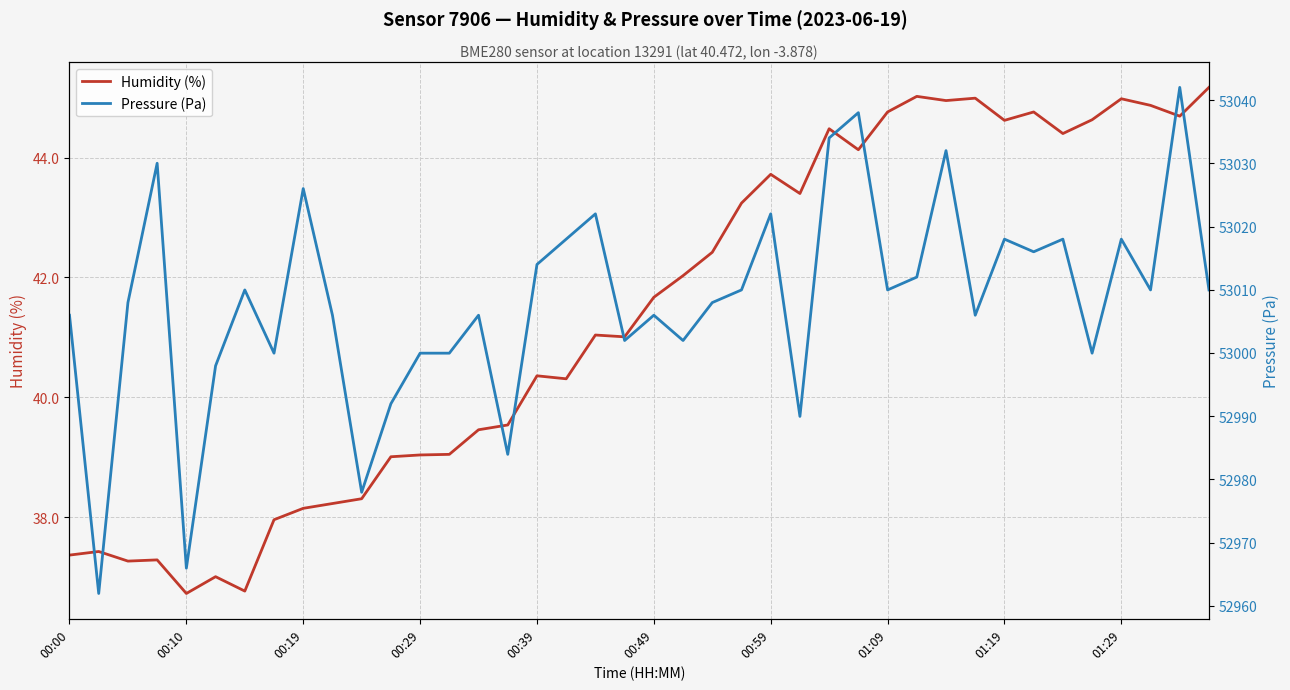

Is it true that Humidity (%) equals 22.1 at 15?

False